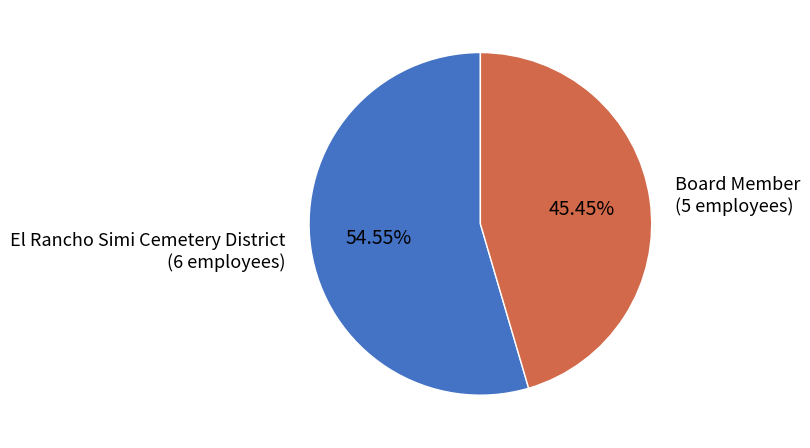

Is there a majority slice in this chart?

Yes